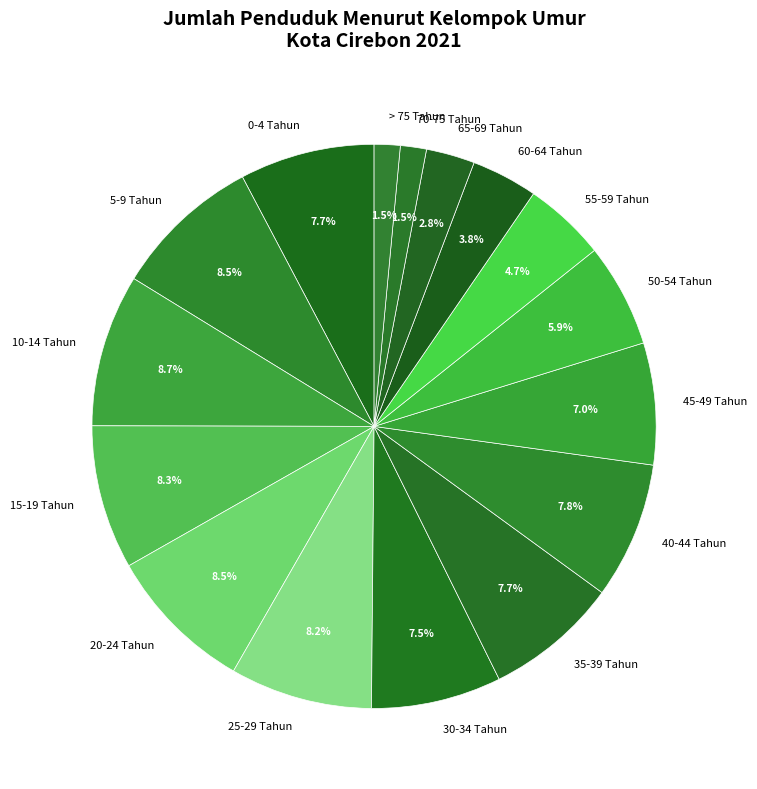

Combined, what portion of the pie is 20-24 Tahun and 10-14 Tahun?

17.2%